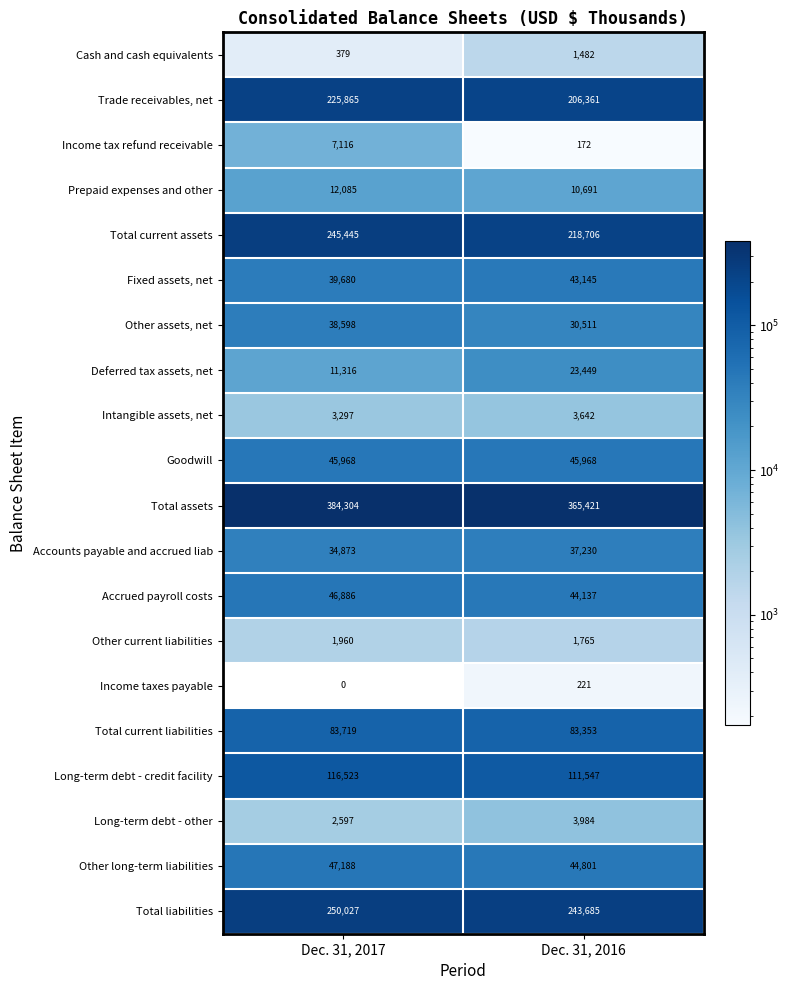

The Other long-term liabilities series shows 30152 at Dec. 31, 2016. True or false?

False